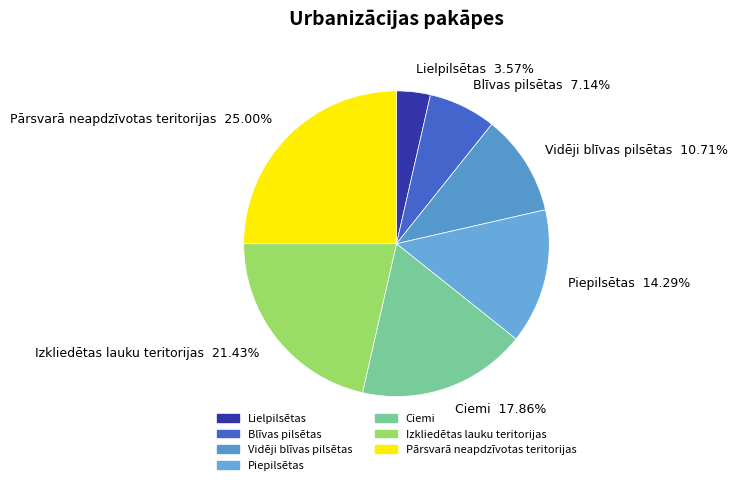

To the nearest percent, what is the difference between the Vidēji blīvas pilsētas and Lielpilsētas slice percentages?

7%